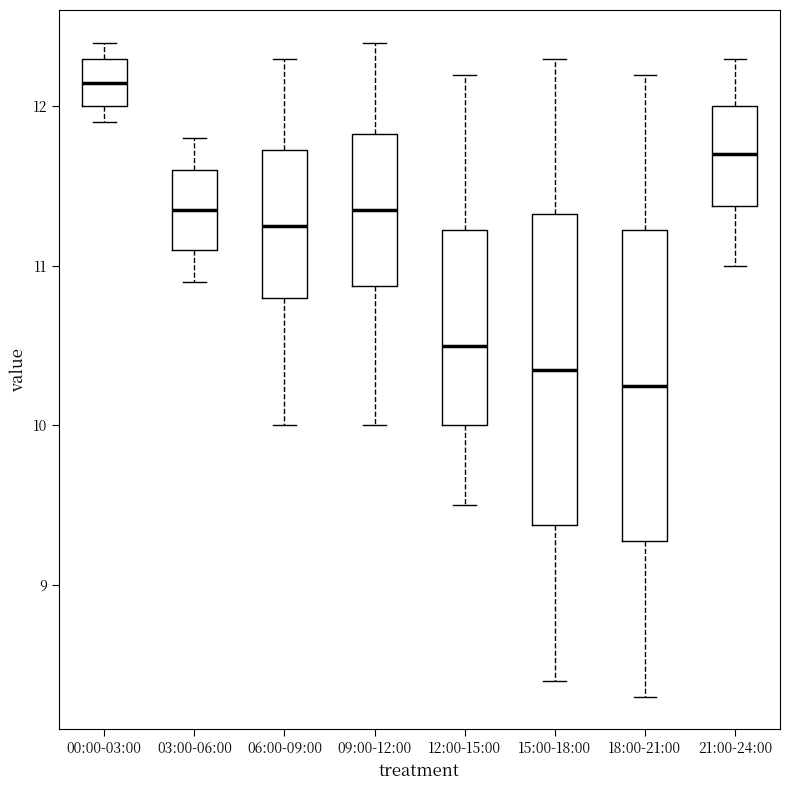

Where is the lower edge of the box for 18:00-21:00 on the y-axis? The values are not printed on the chart, so give them approximately, as read against the axis.

9.3